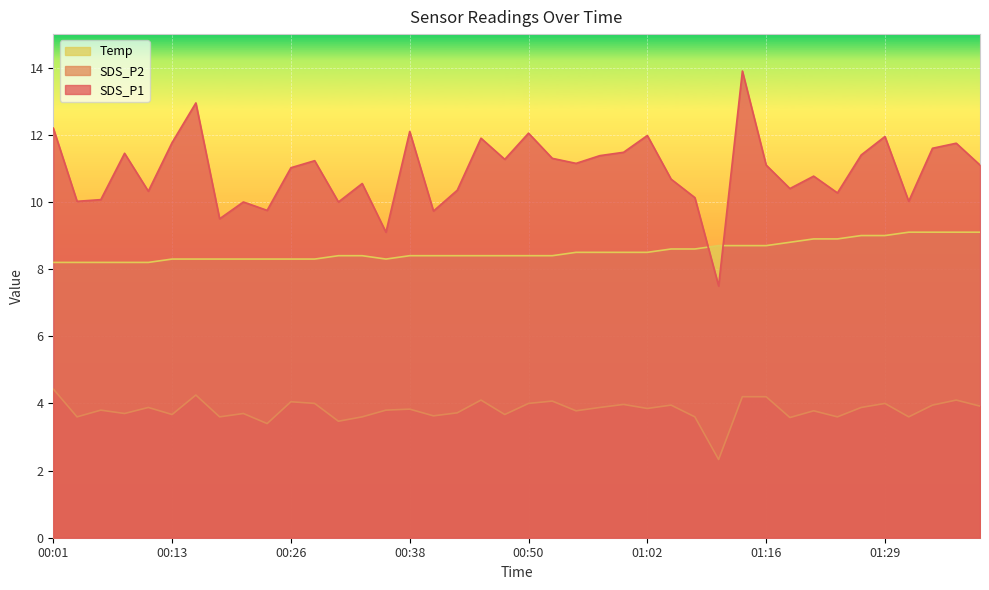

What is the value of the SDS_P2 point at the 8th from the left?

3.6